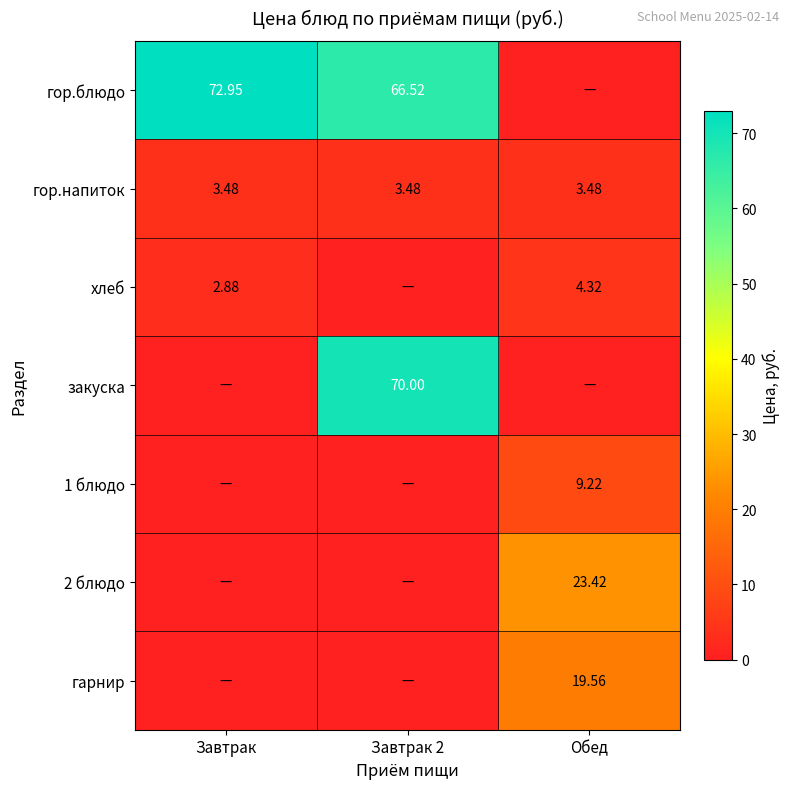

Rank the categories by хлеб value from lowest to highest.

Завтрак 2, Завтрак, Обед